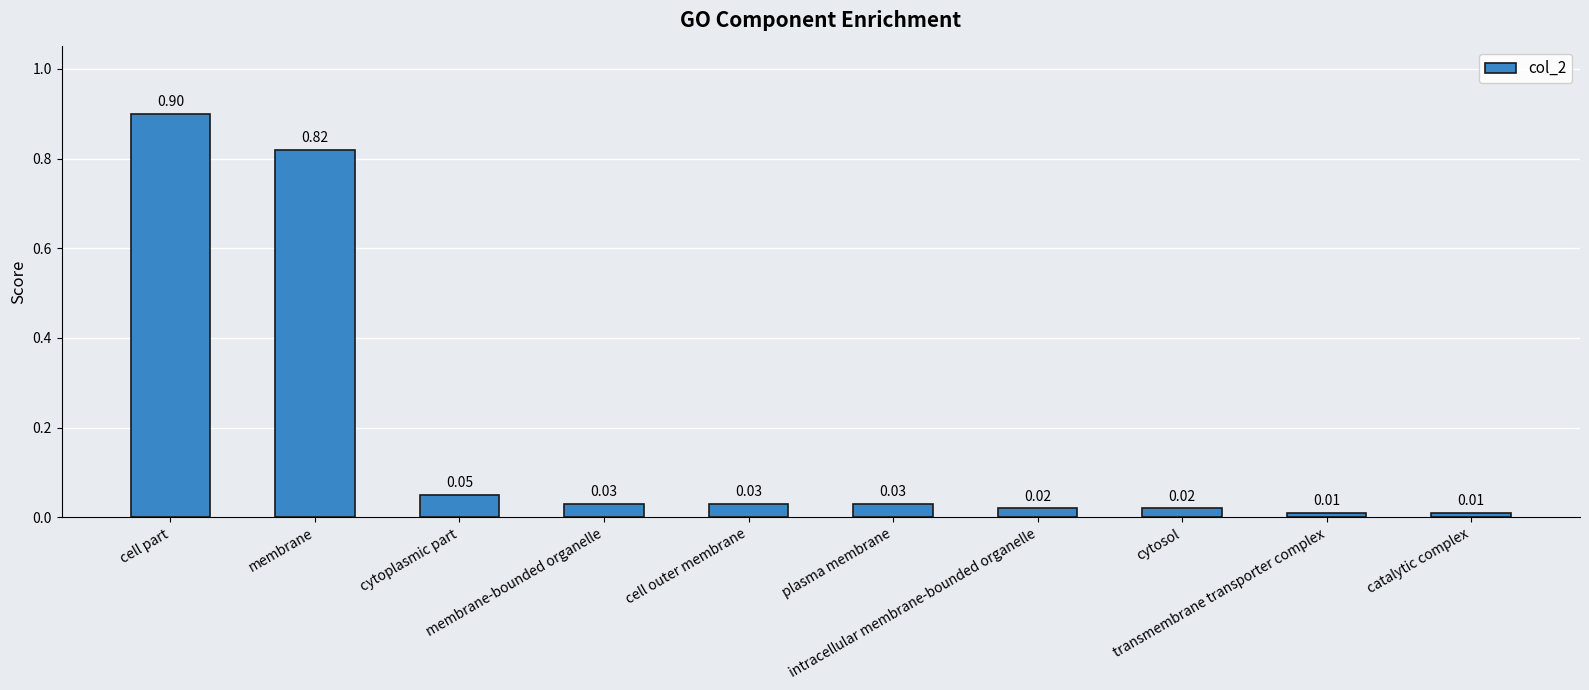

What is the average value?

0.2